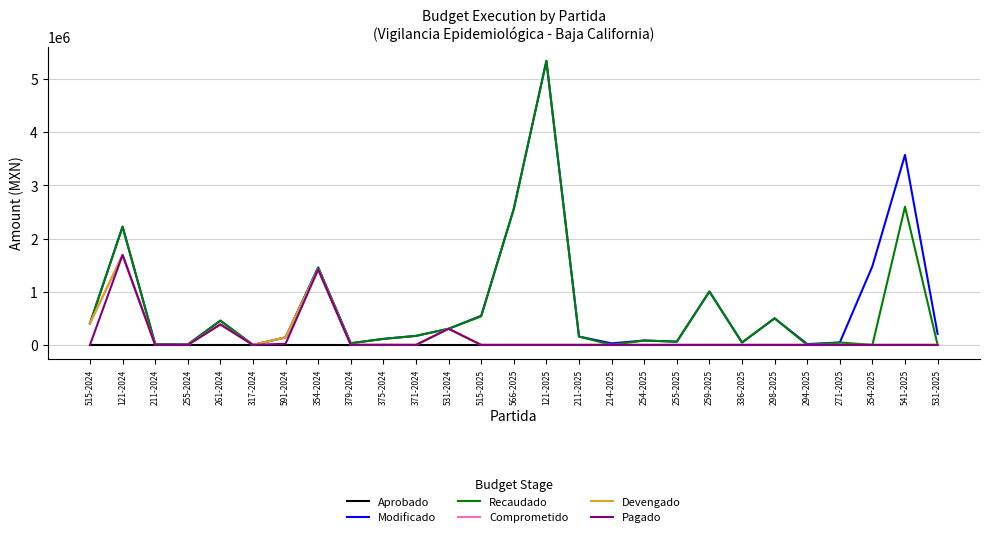

Which has a higher value, 294-2025 or 121-2025?

294-2025